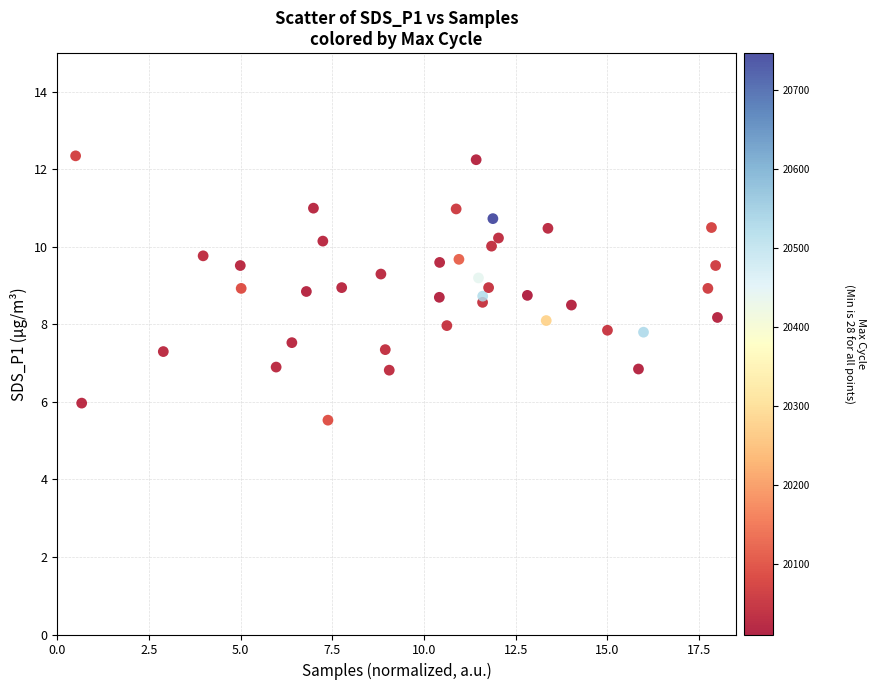

What is the range of X values (max minus min)?

17.5